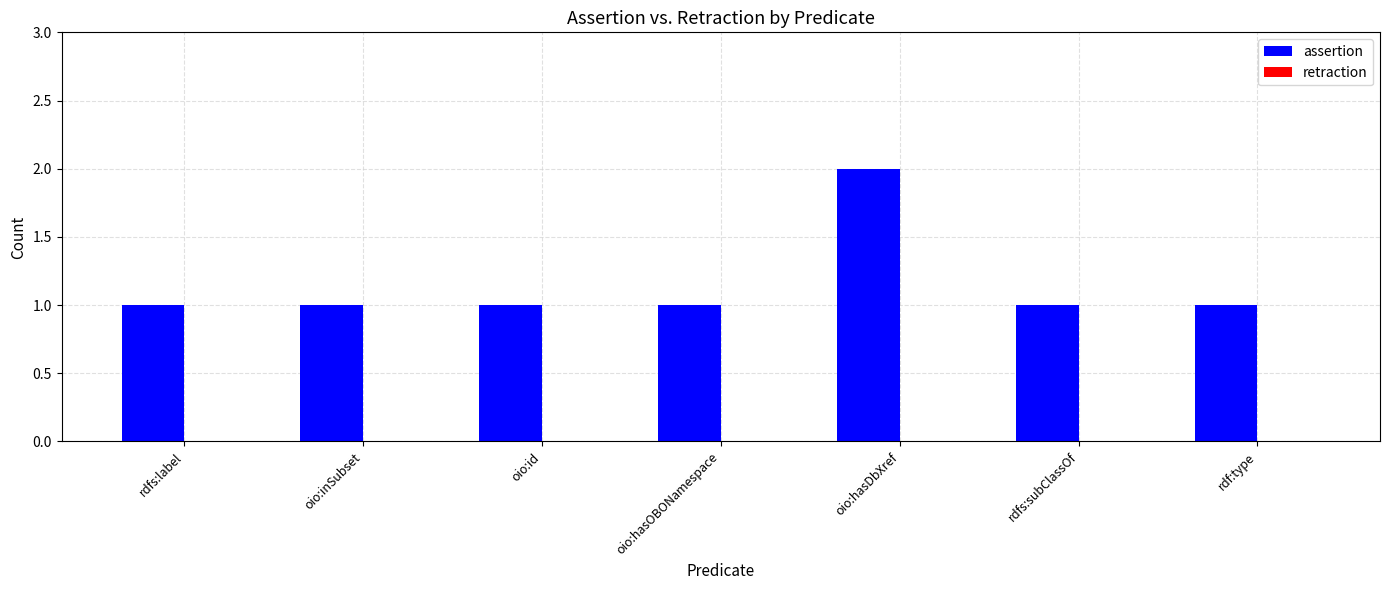

How many bars are there in total?

7